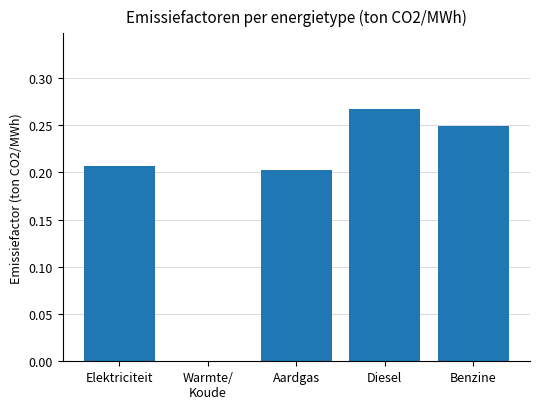

The value at Elektriciteit is 0.1. True or false?

False